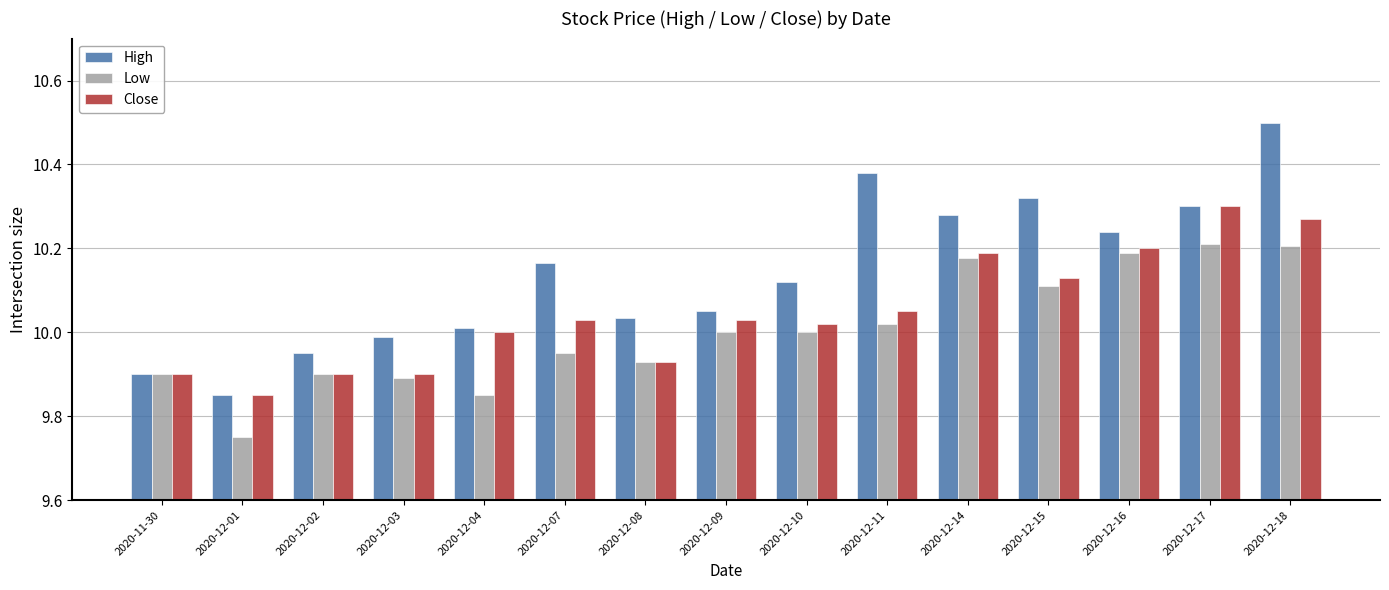

What are all the series names shown in the legend?

High, Low, Close